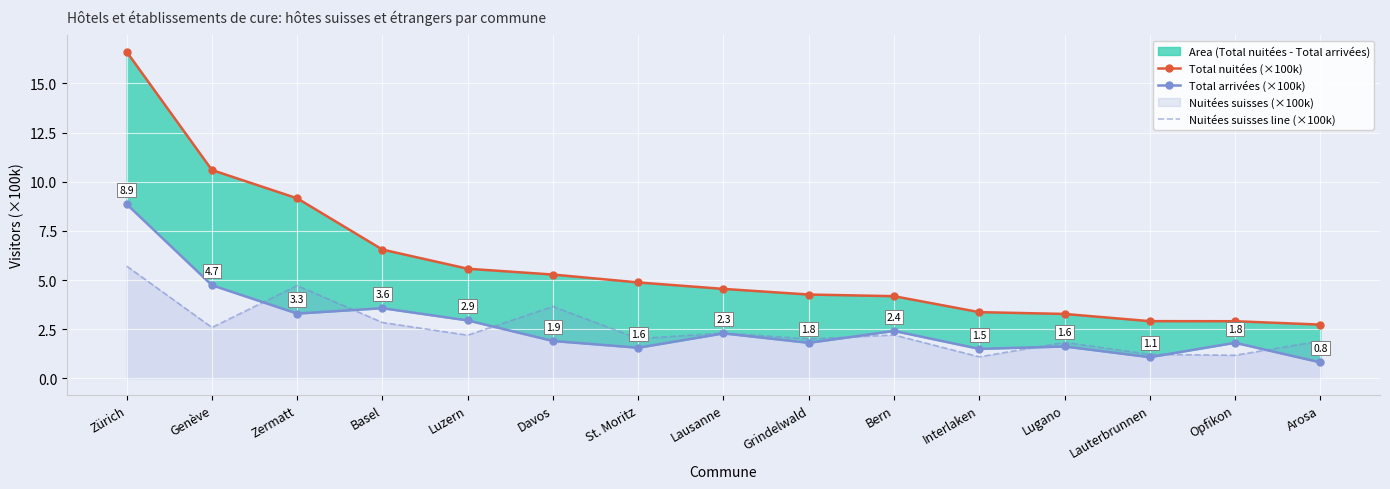

Reading right to left, what are all the values shown in this chart?

Total nuitées (×100k): 2.7	2.9	2.9	3.3	3.4	4.2	4.3	4.5	4.9	5.3	5.6	6.5	9.2	10.6	16.6
Total arrivées (×100k): 0.8	1.8	1.1	1.6	1.5	2.4	1.8	2.3	1.6	1.9	2.9	3.6	3.3	4.7	8.9
Nuitées suisses line (×100k): 1.9	1.2	1.2	1.8	1.1	2.2	2.0	2.3	2.0	3.7	2.2	2.8	4.7	2.6	5.7